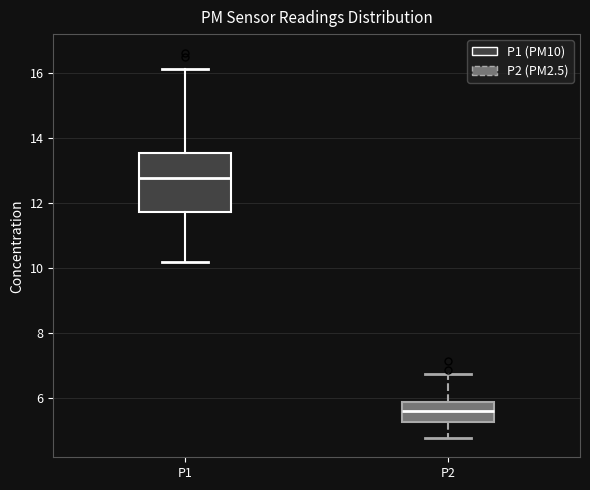

Reading left to right, transcribe this box plot: for each box, give where its median line is, the range the box spans, and where its two whiskers end, as read against the y-axis. The values are not printed on the chart, so give them approximately, as read against the axis.

P1: median 12.8, box 11.8 to 13.6, whiskers 10.2 to 16.2
P2: median 5.6, box 5.2 to 5.8, whiskers 4.8 to 6.8